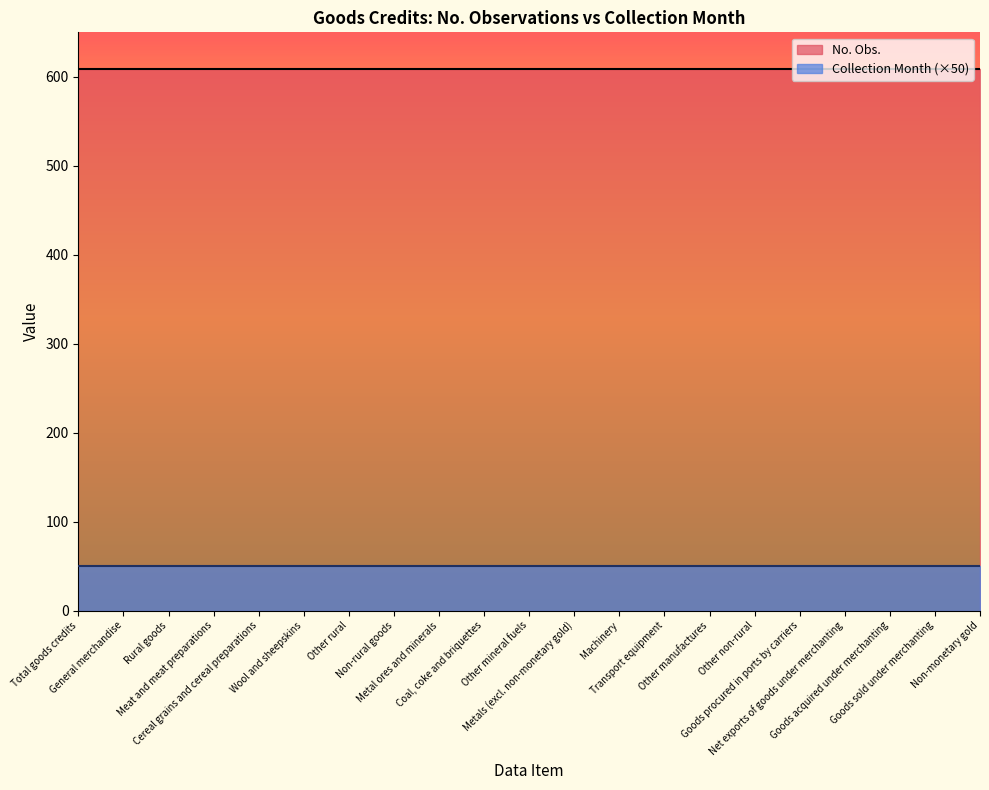

At how many categories does at least one series exceed 543?

21